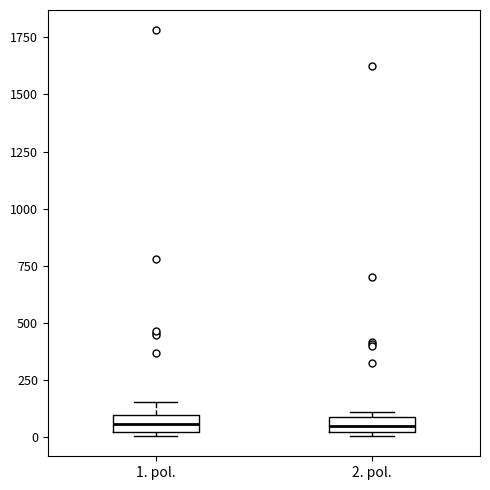

Where does the median line of the box for 2. pol. sit on the y-axis? The values are not printed on the chart, so give them approximately, as read against the axis.

50